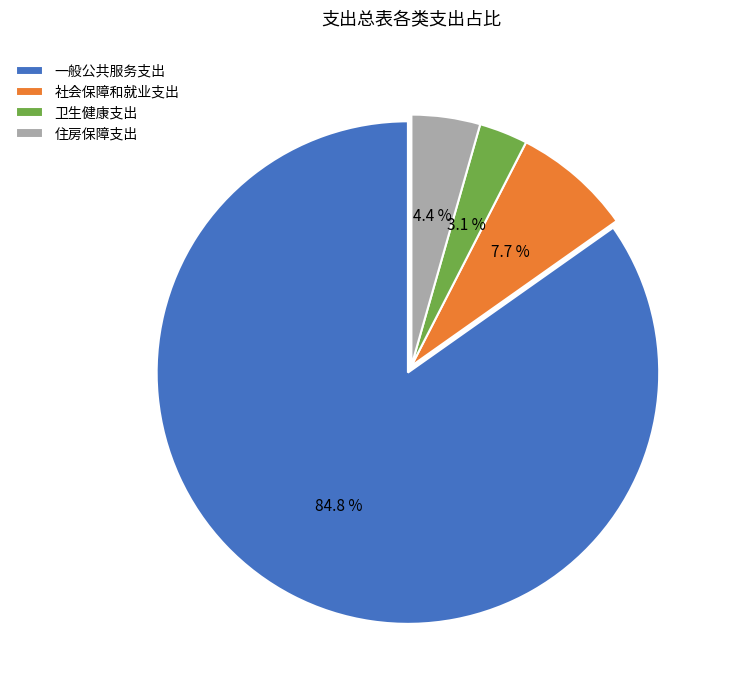

True or false: 住房保障支出 accounts for 4% of the total.

True